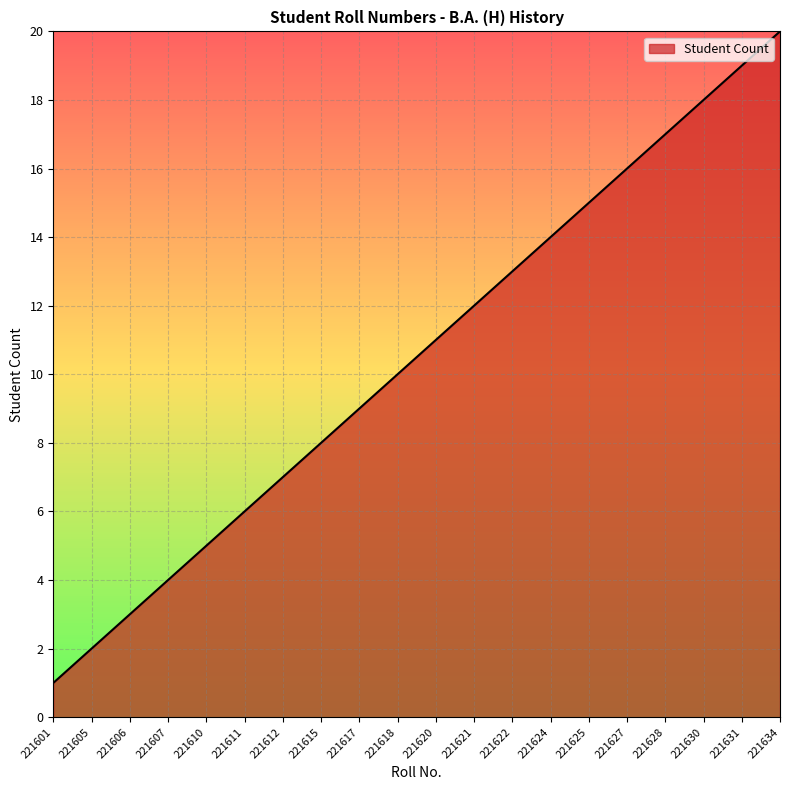

How many values are below 11?

10